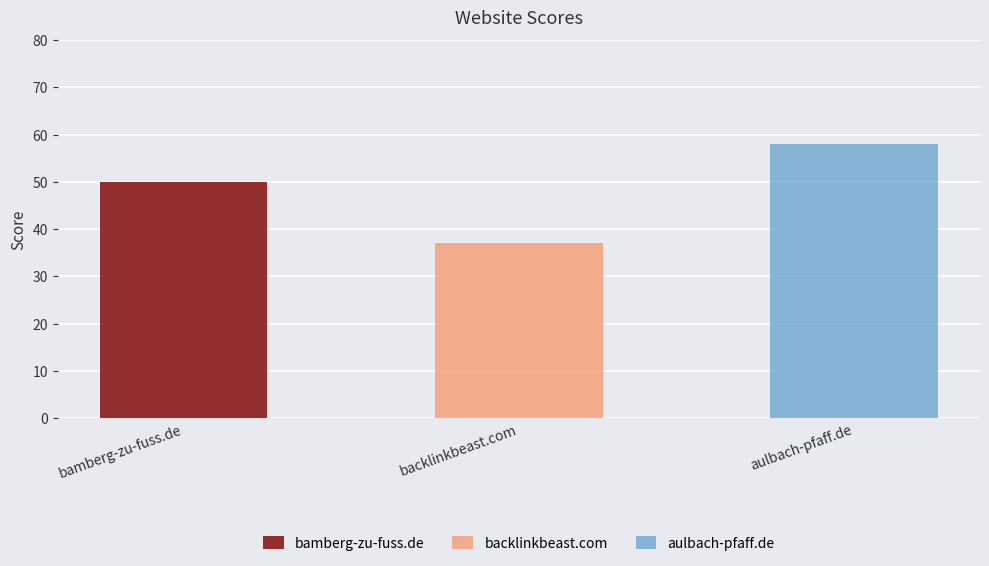

What is the sum of all values?

145